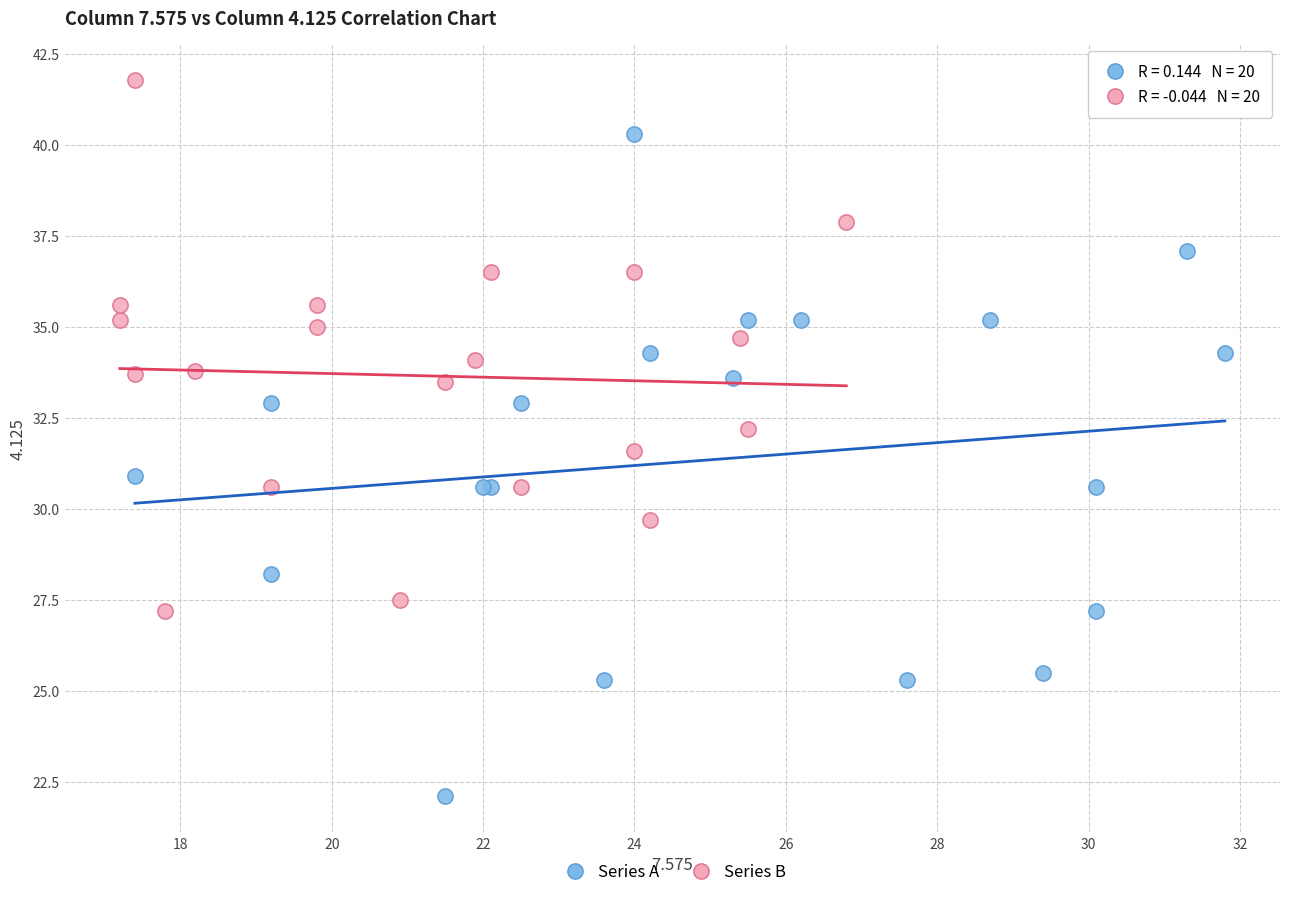

Which series contains the lowest Y value?

Series A